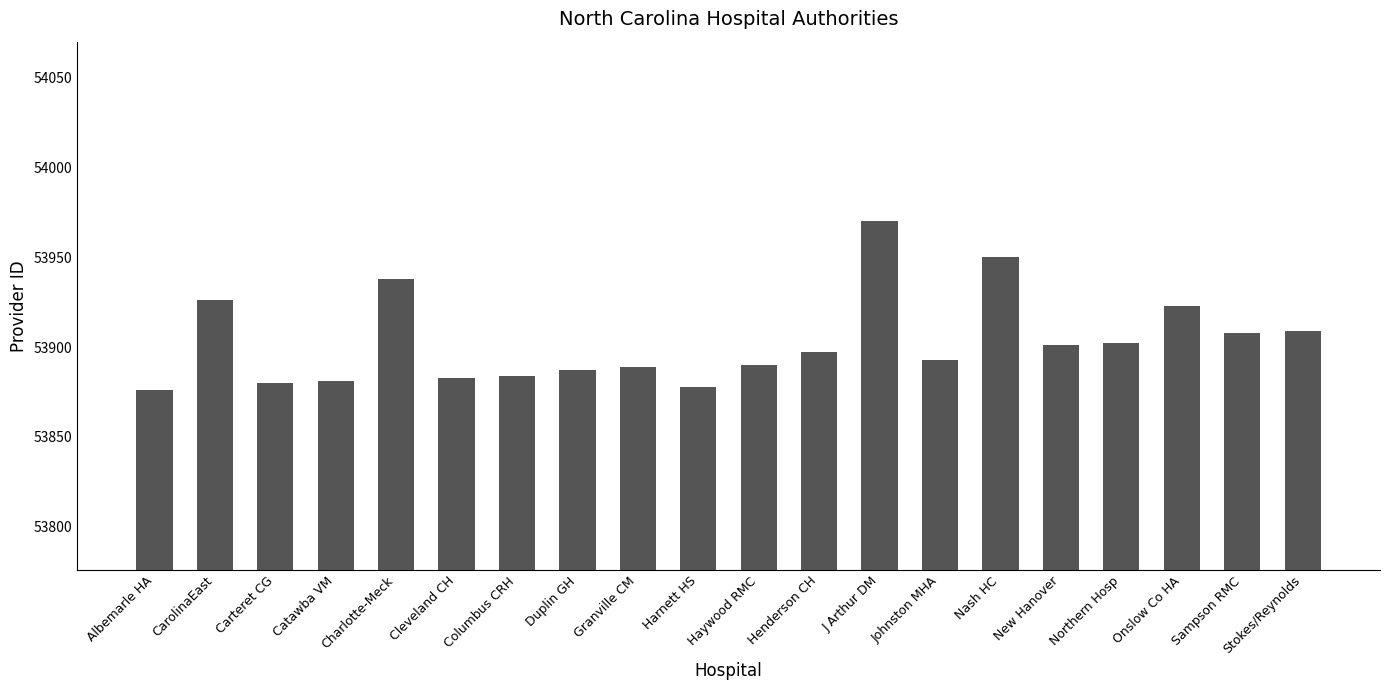

The chart shows a value of 72006 at Henderson CH. True or false?

False